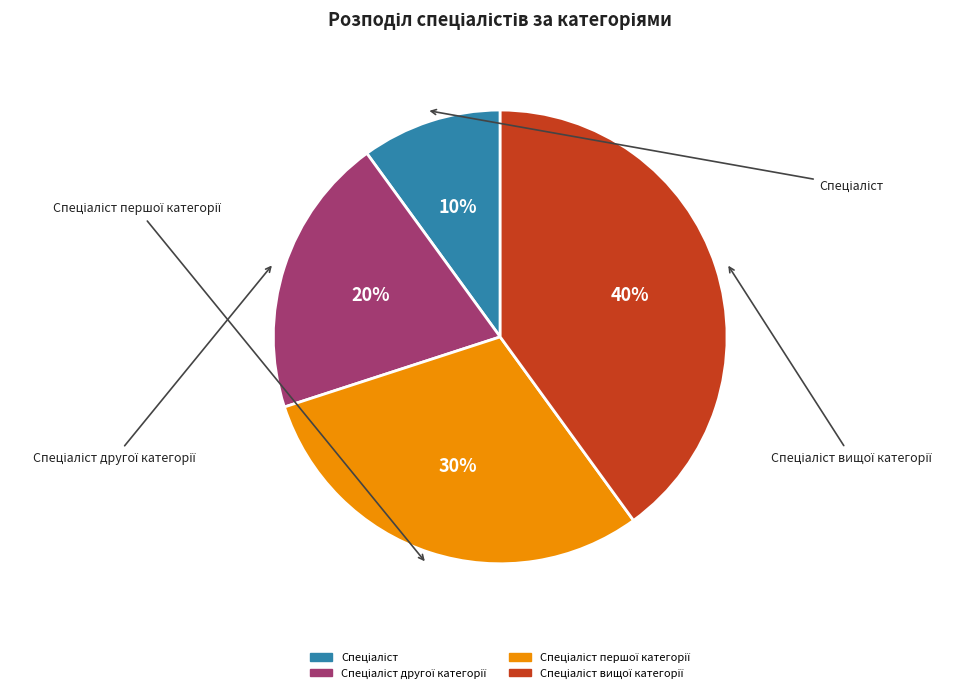

To the nearest percent, what is the average slice percentage?

25%